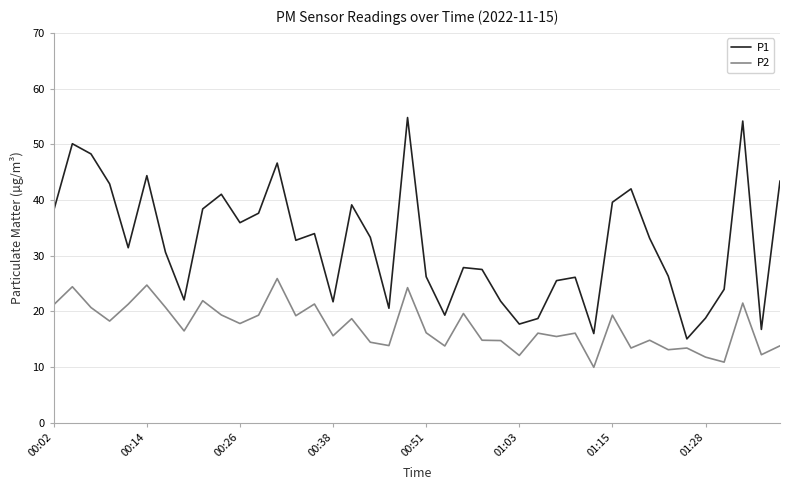

Which series has the largest total across all categories?

P1